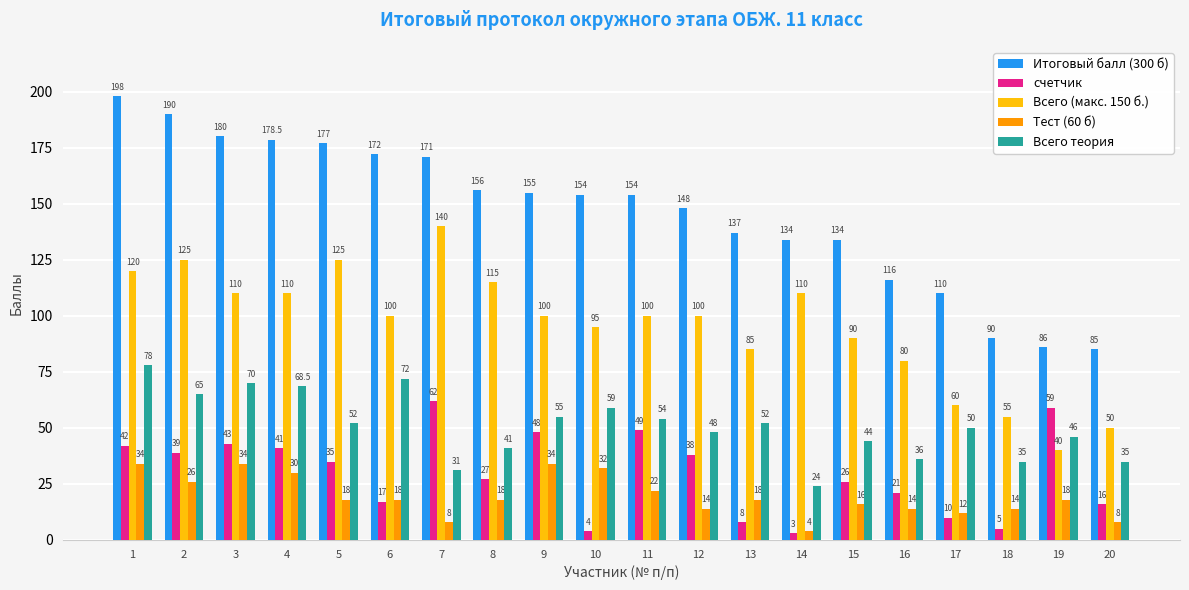

What is the value of the Тест (60 б) bar at the 20th from the left?

8.0